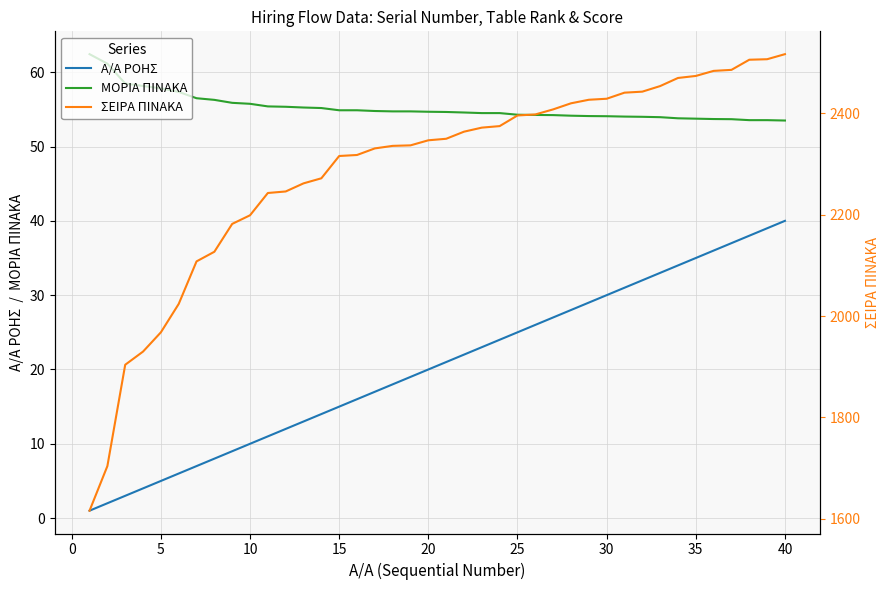

The Α/Α ΡΟΗΣ series shows 12.9 at 20. True or false?

False